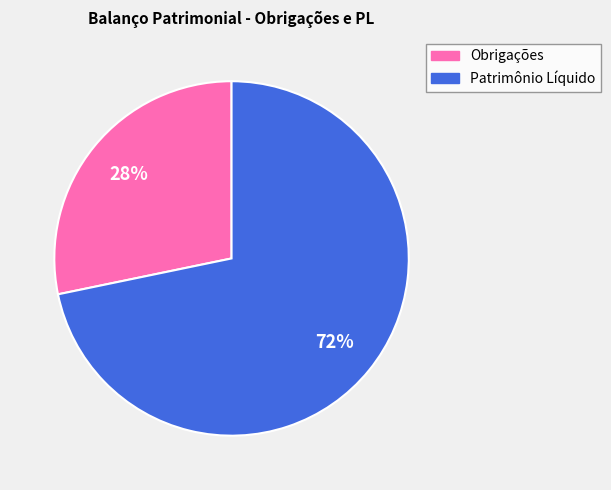

Count the number of slices in the pie.

2